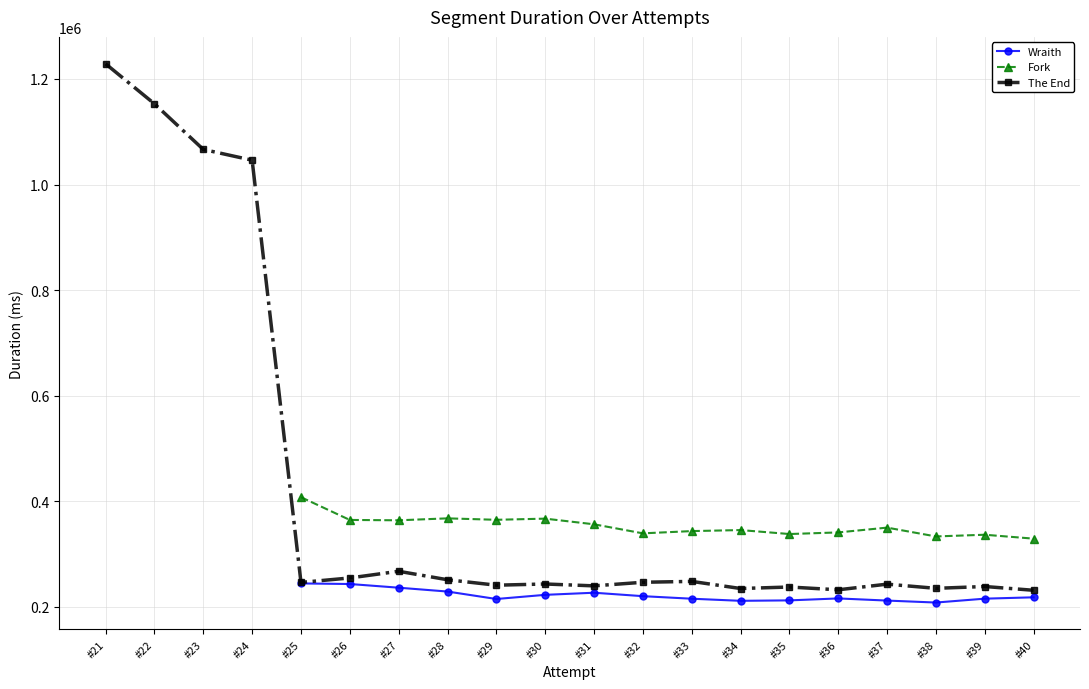

What is the value of the Wraith point at the 17th from the left?

212128.0